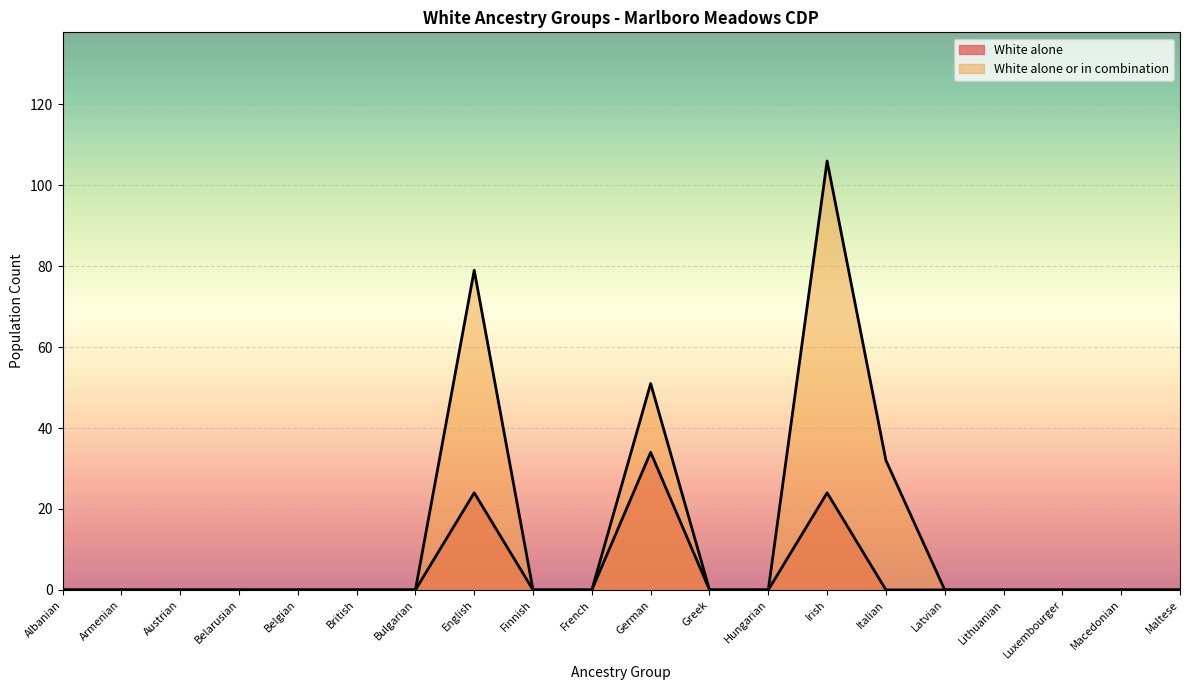

True or false: White alone and White alone or in combination intersect in this chart.

False